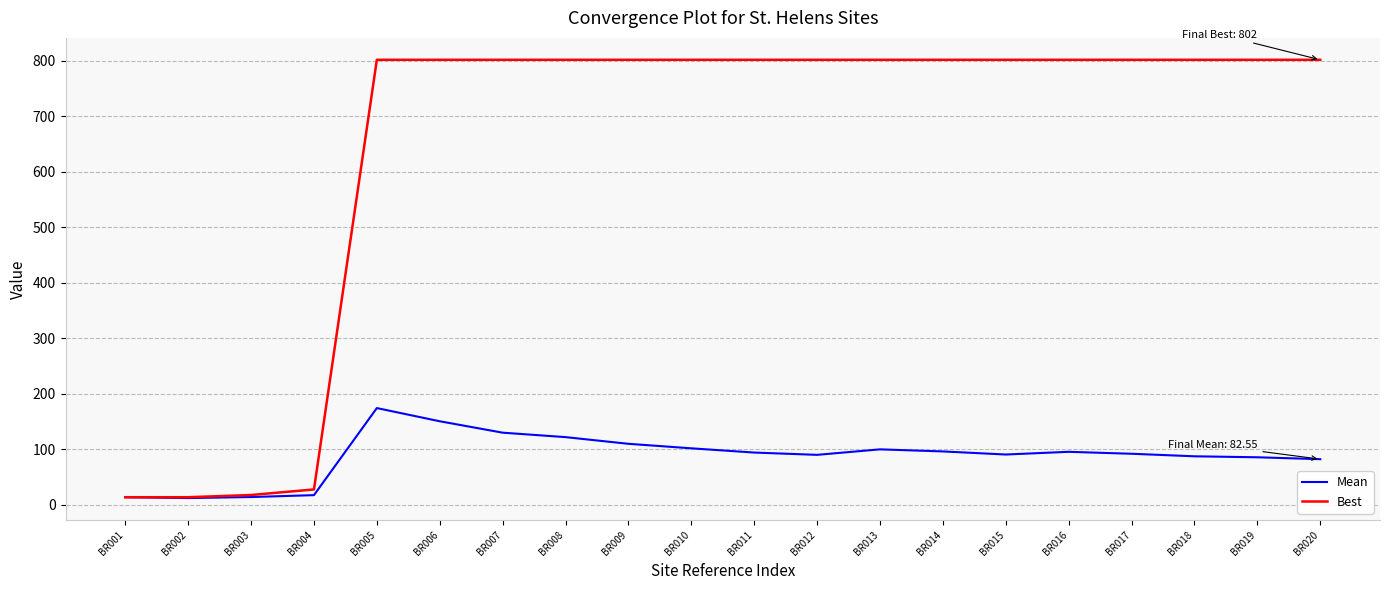

Which series changed the most between BR001 and BR018?

Best